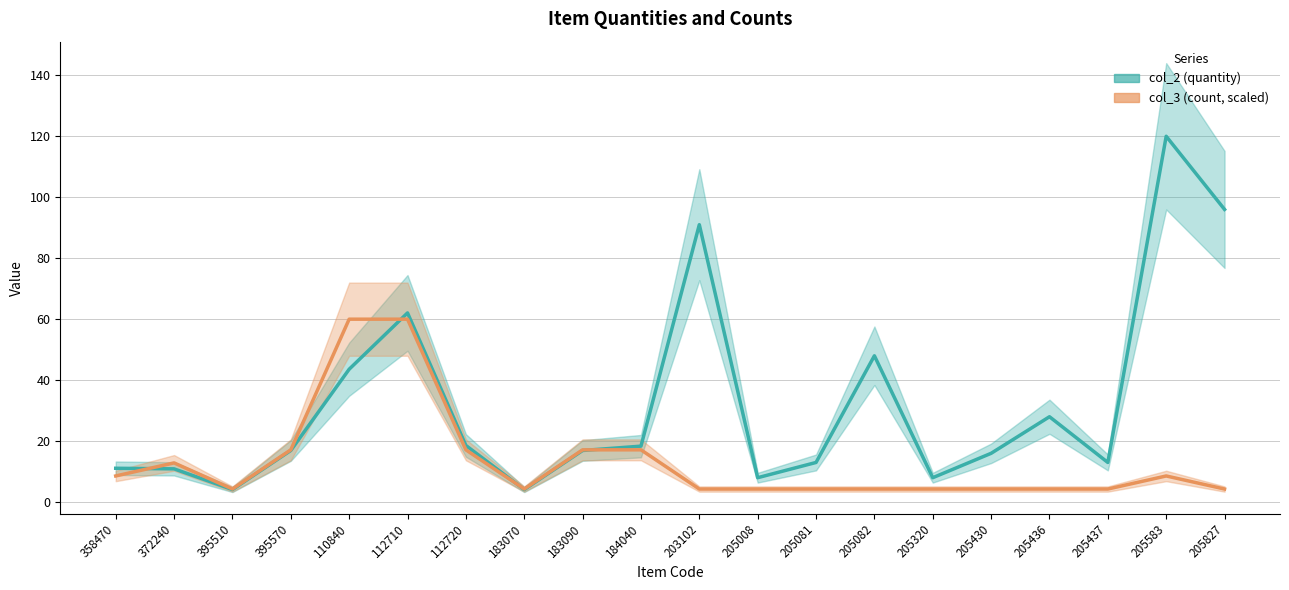

What is the difference between the highest and lowest values at 205430?

11.7